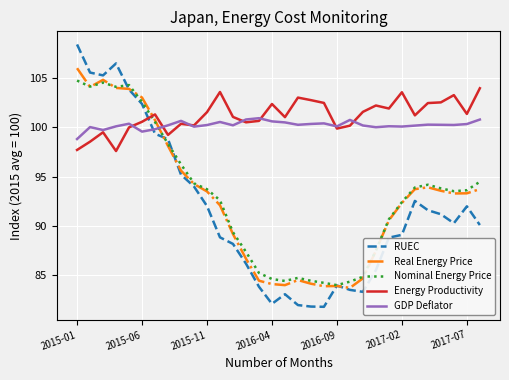

Which series has the widest spread of values?

RUEC